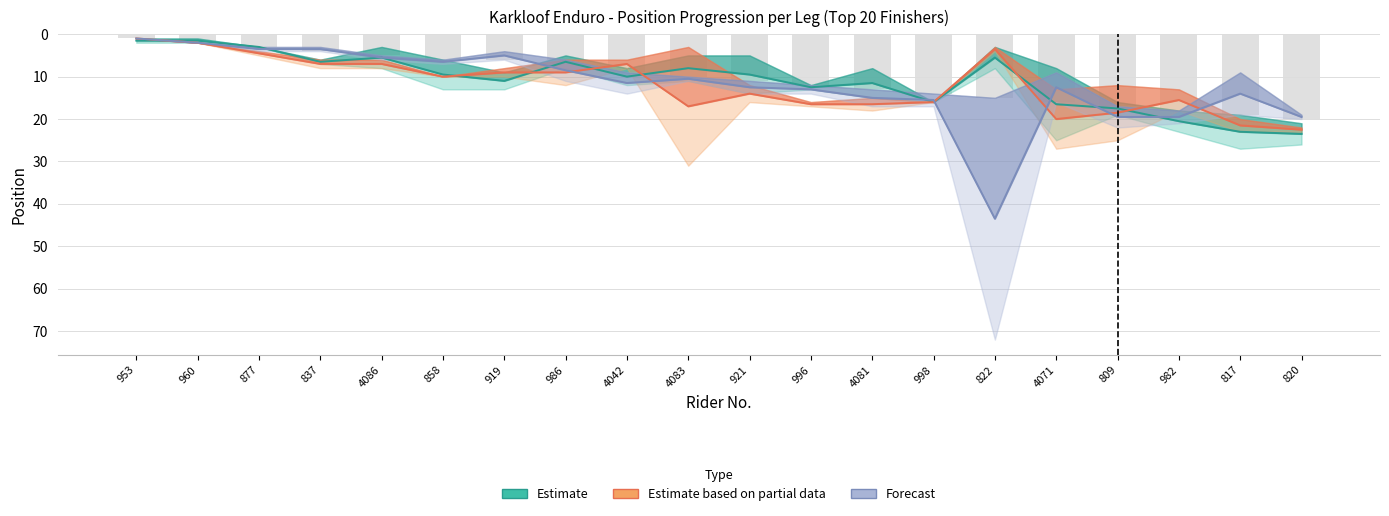

What is the spread (max minus min) of values at 4081?

5.0